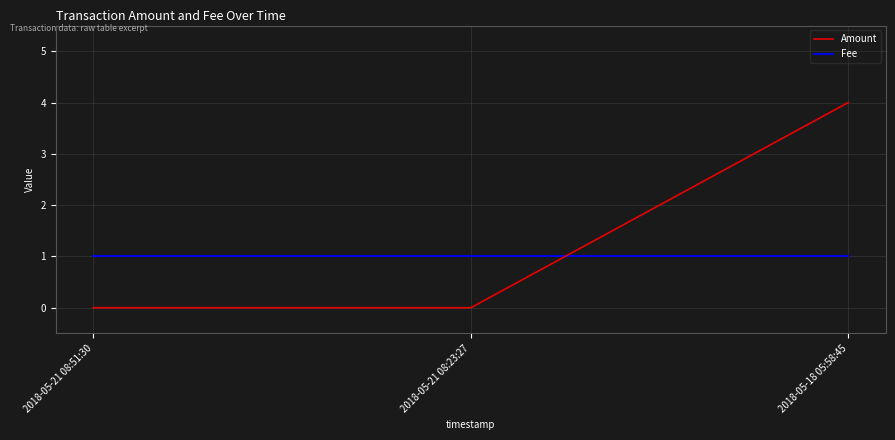

Reading left to right, what are all the values shown in this chart?

Amount: 2018-05-21 08:51:30=0	2018-05-21 08:23:27=0	2018-05-18 05:58:45=4
Fee: 2018-05-21 08:51:30=1	2018-05-21 08:23:27=1	2018-05-18 05:58:45=1